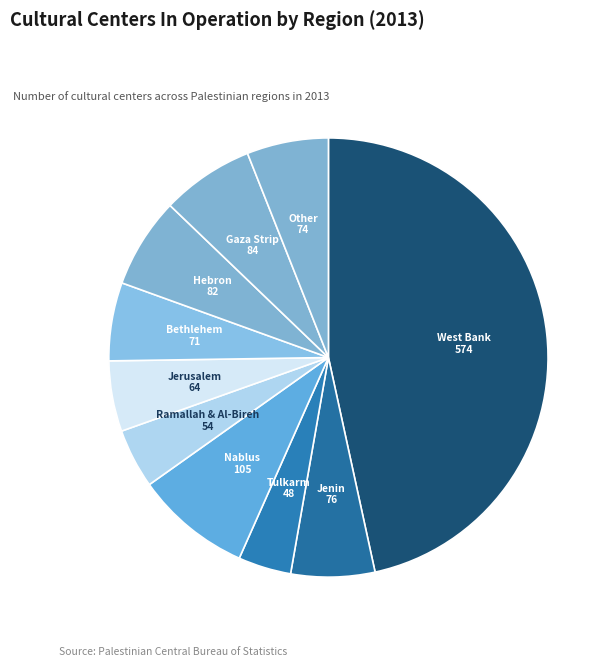

How many slices are in this pie chart?

10